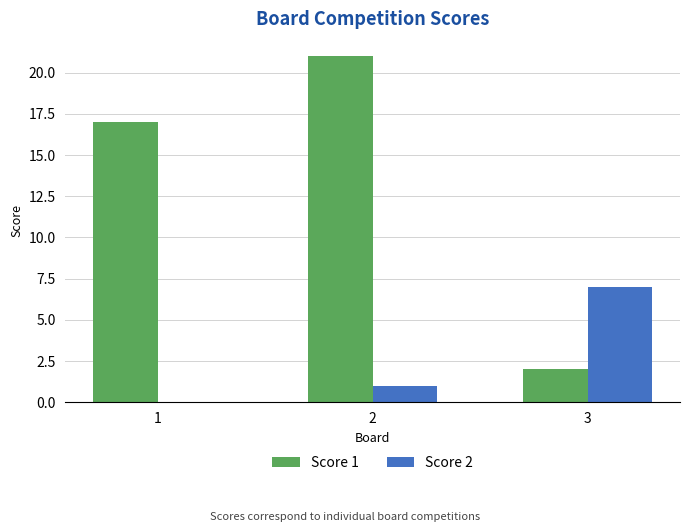

What is the total value across all series at 3?

9